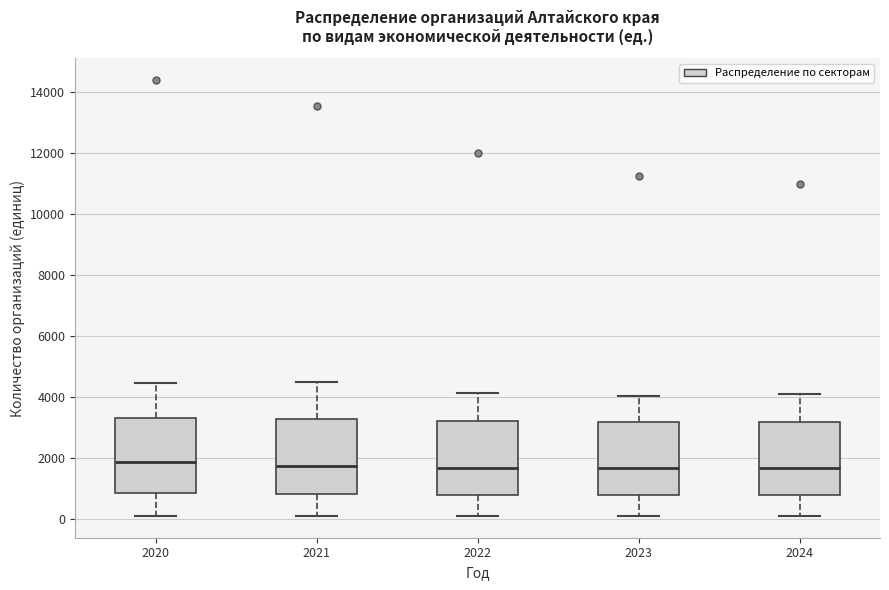

Where does the median line of the box at x = 2020 sit on the y-axis? The values are not printed on the chart, so give them approximately, as read against the axis.

1800